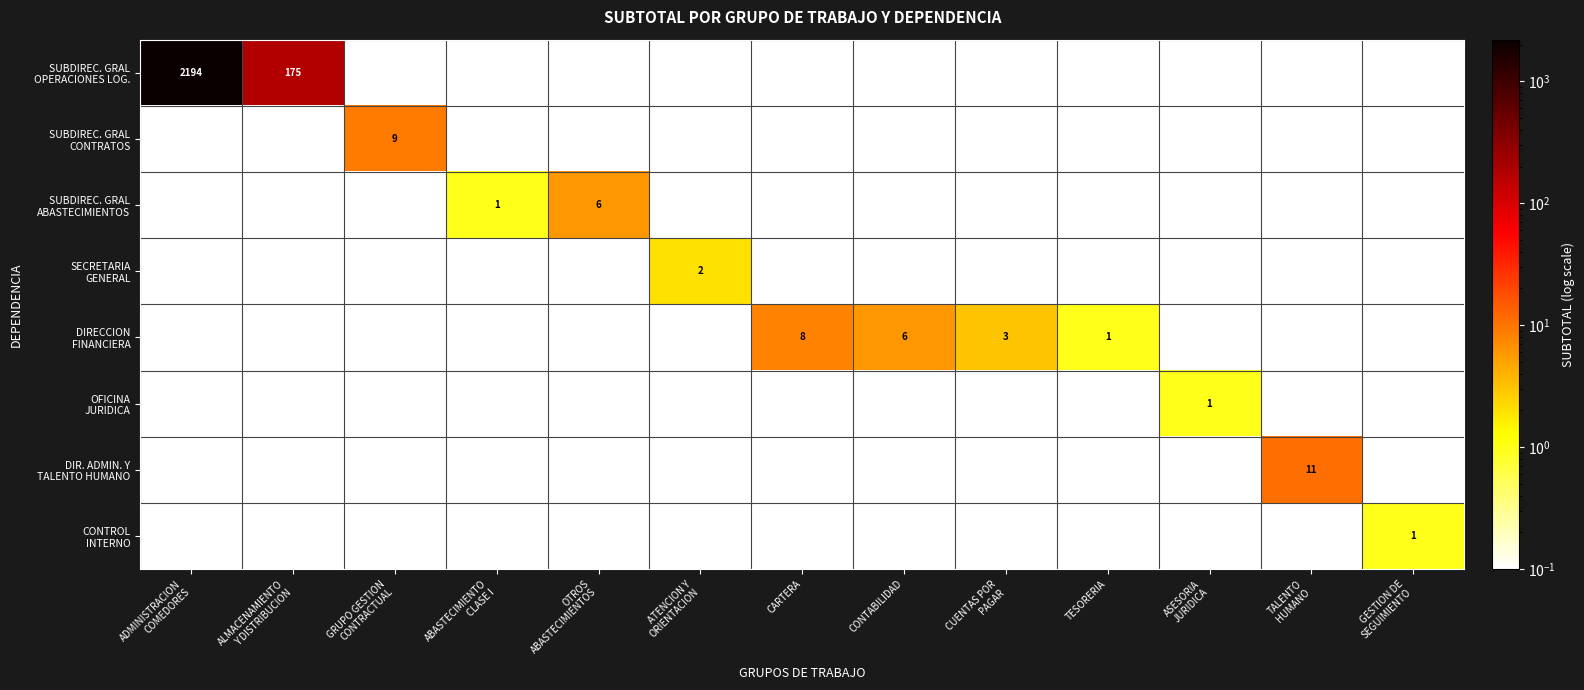

Which series has the largest total across all categories?

SUBDIREC. GRAL OPERACIONES LOG.